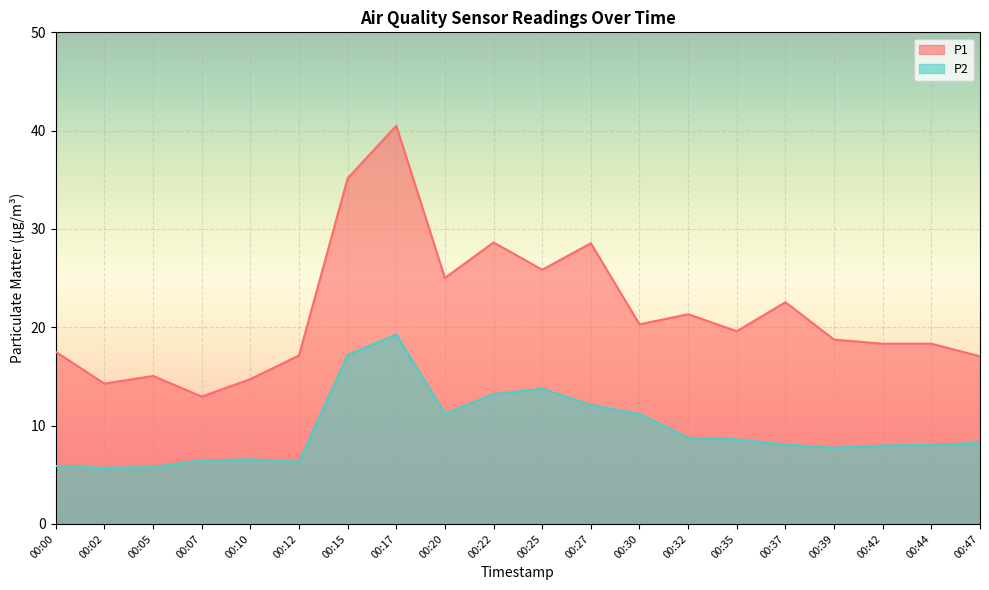

How many lines are shown in the chart?

2